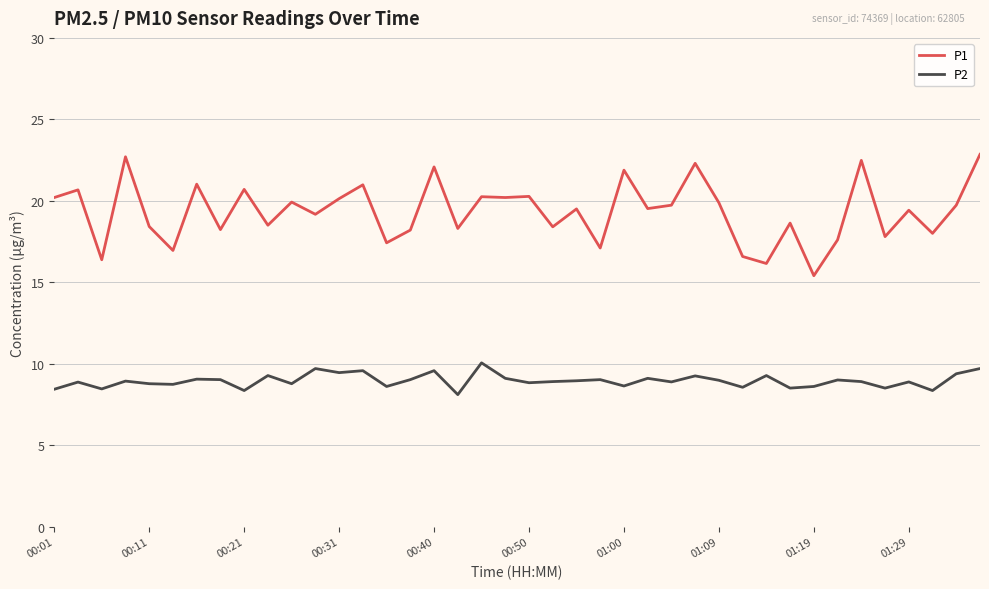

True or false: P2 has more than 2 interior local peaks.

True